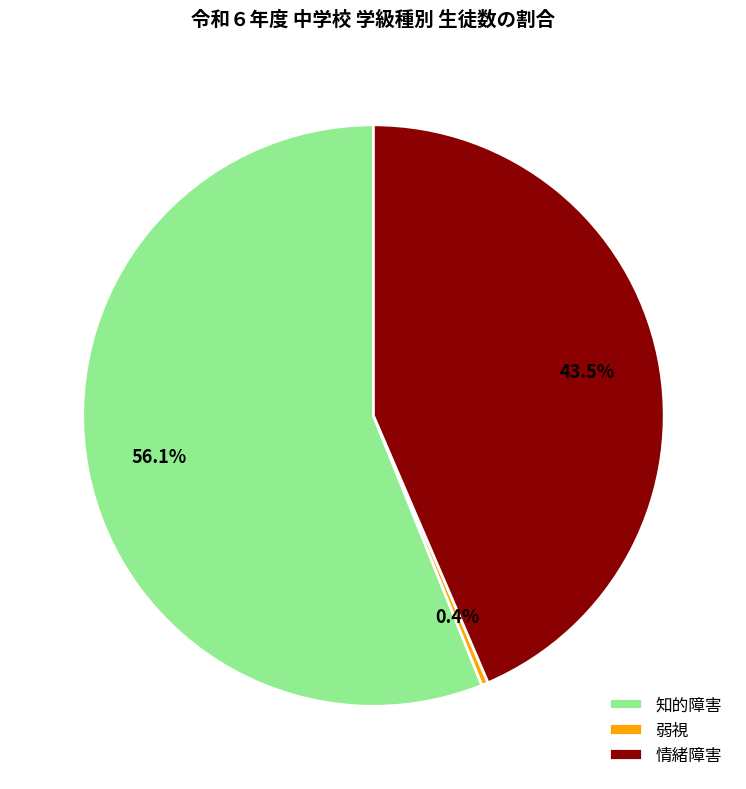

Is 知的障害 the majority of the pie?

Yes